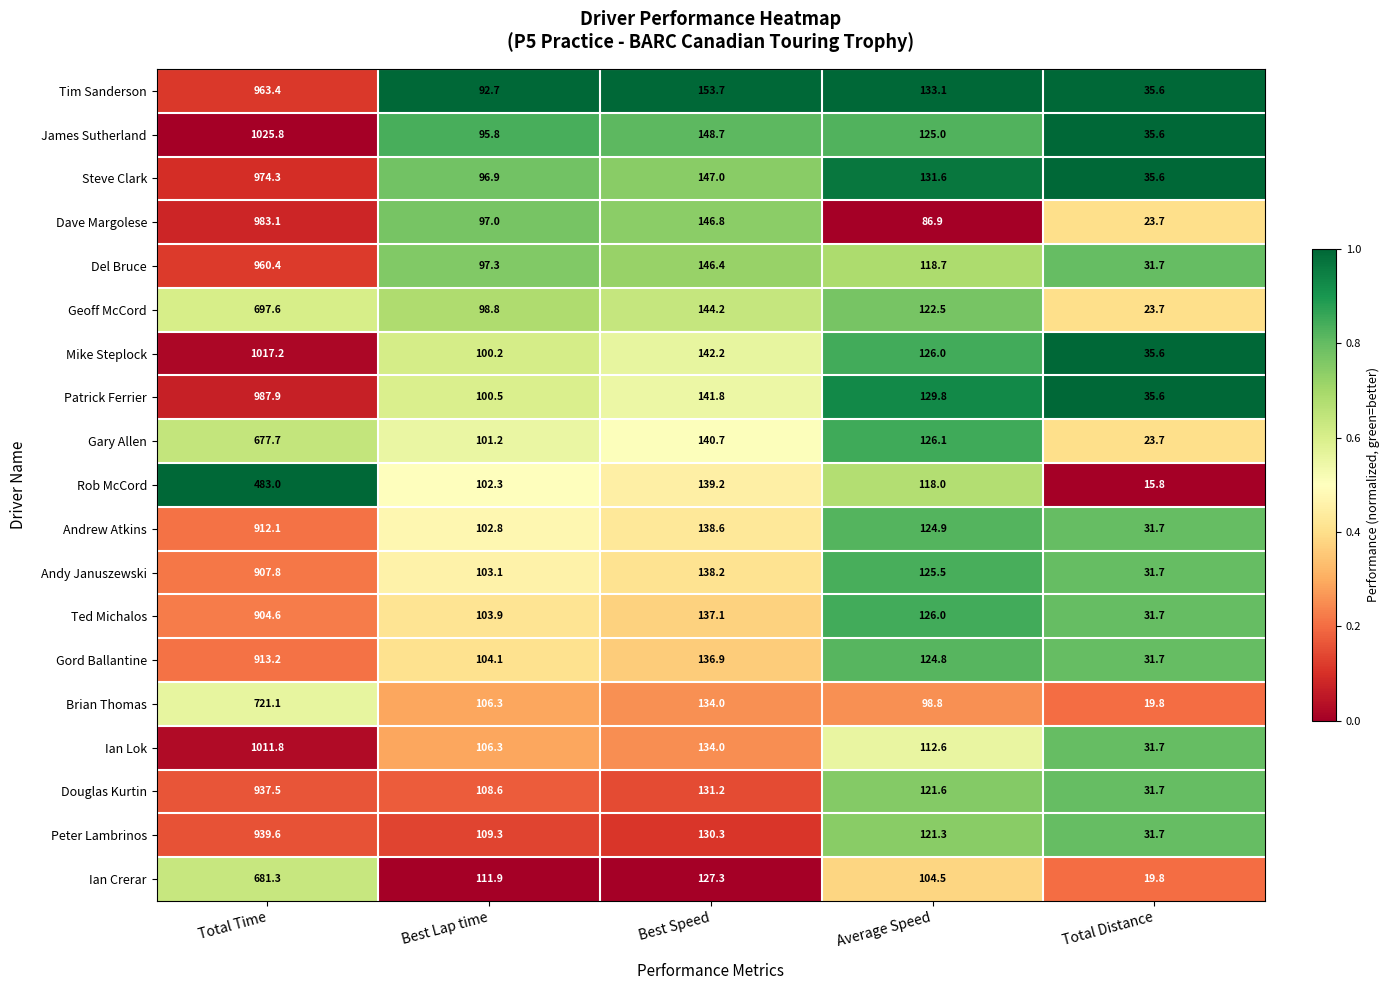

Rank the categories by Gary Allen value from highest to lowest.

Total Time, Best Speed, Average Speed, Best Lap time, Total Distance